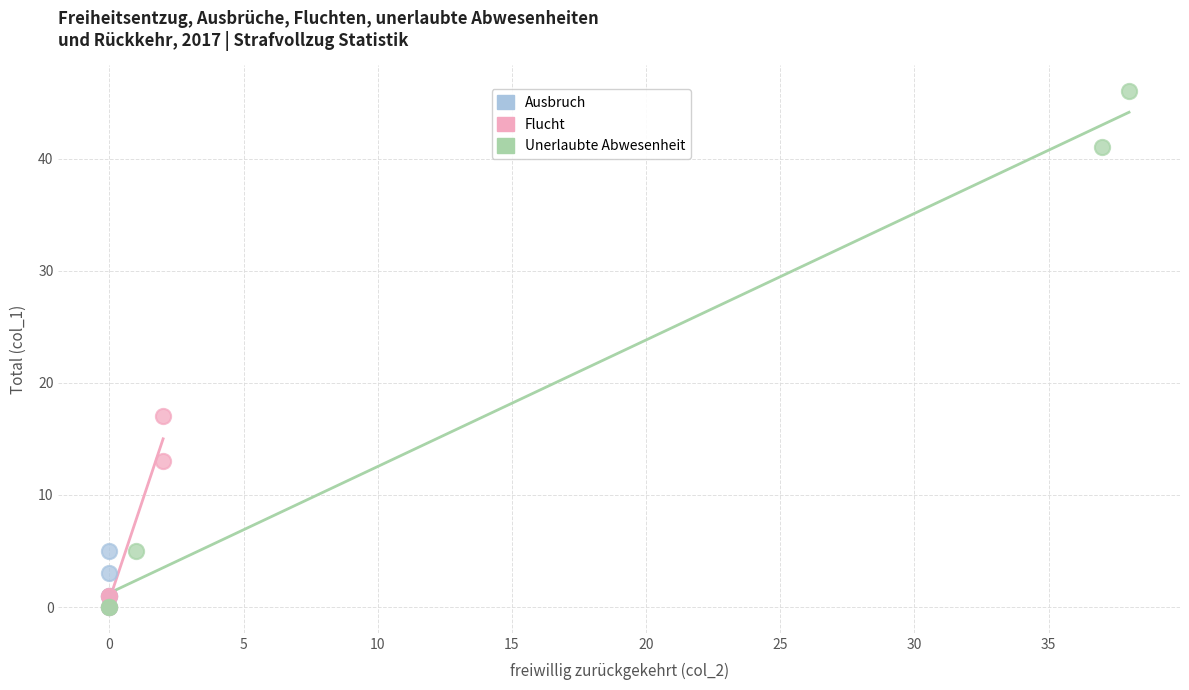

What are all the series names shown in the legend?

Ausbruch, Flucht, Unerlaubte Abwesenheit